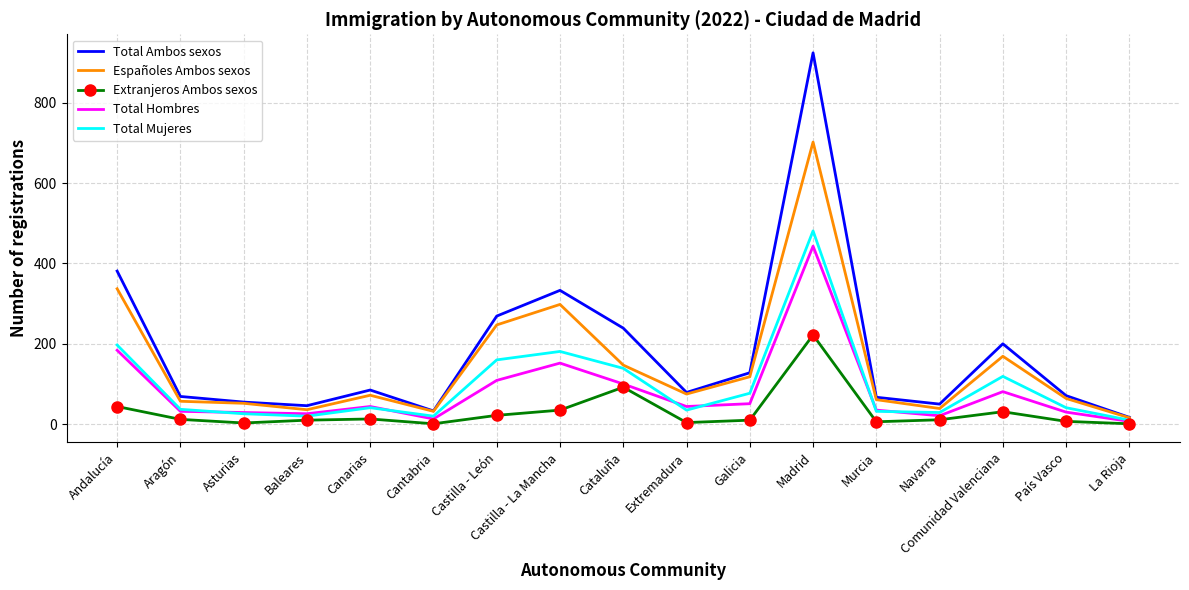

What is the average value of the Españoles Ambos sexos series?

148